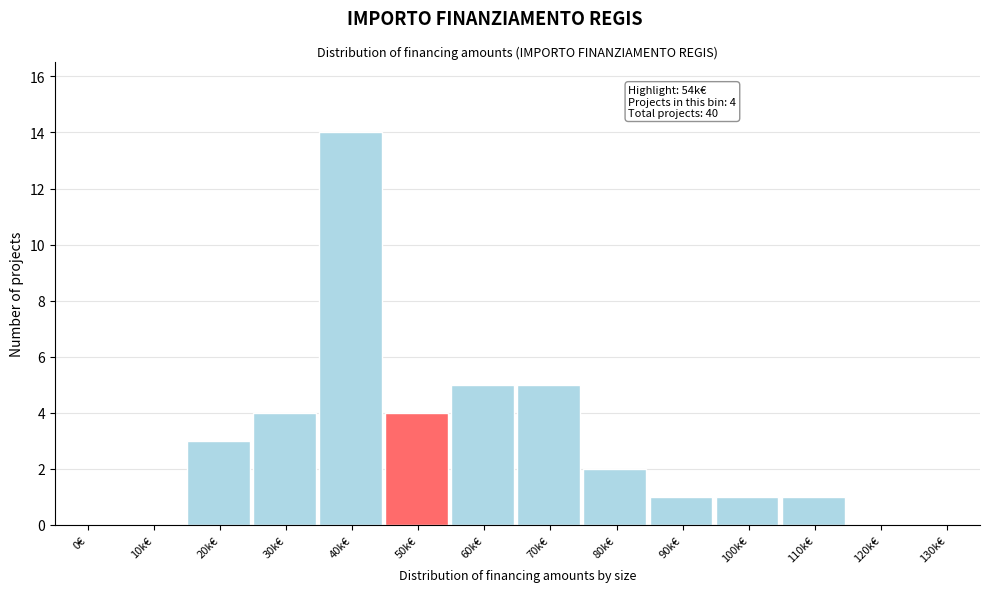

Reading right to left, extract all data points from this chart.

130k€=0	120k€=0	110k€=1	100k€=1	90k€=1	80k€=2	70k€=5	60k€=5	50k€=4	40k€=14	30k€=4	20k€=3	10k€=0	0€=0